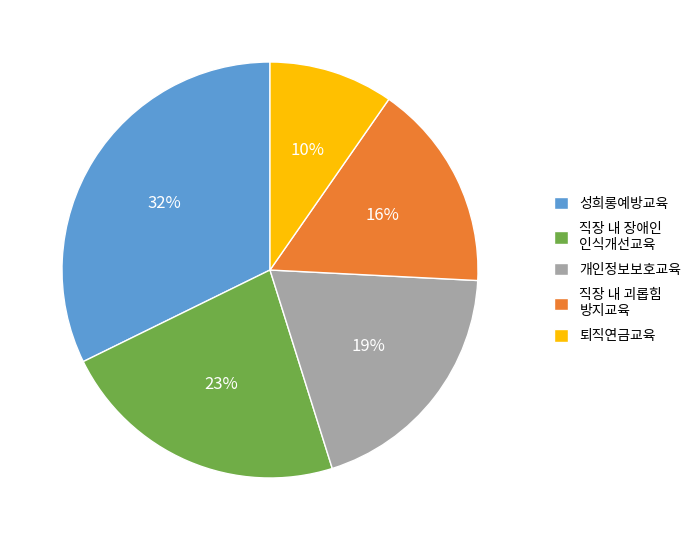

What is the smallest slice in the pie chart?

퇴직연금교육